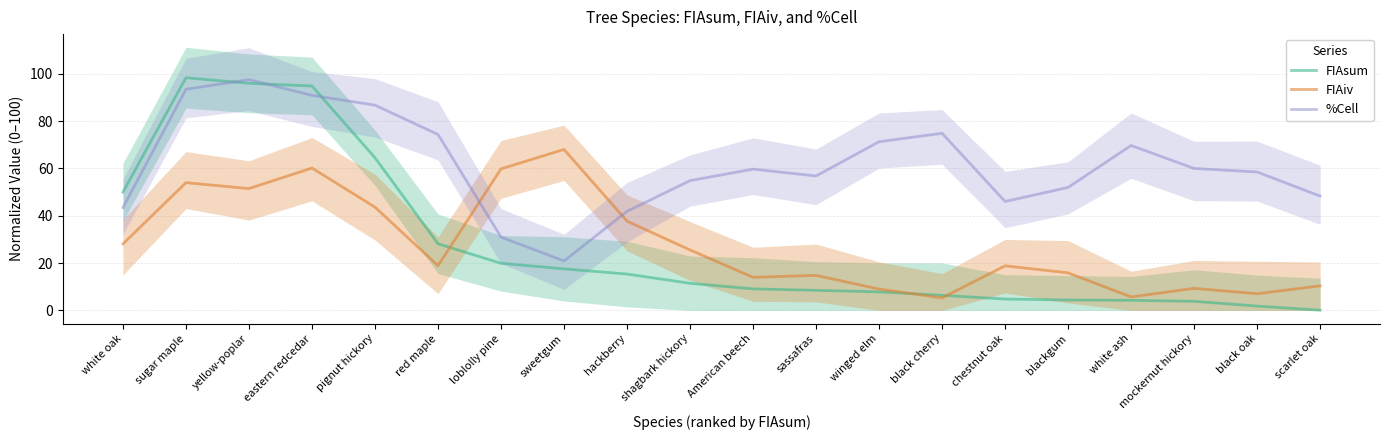

Does the chart display data point markers on the line(s)?

No